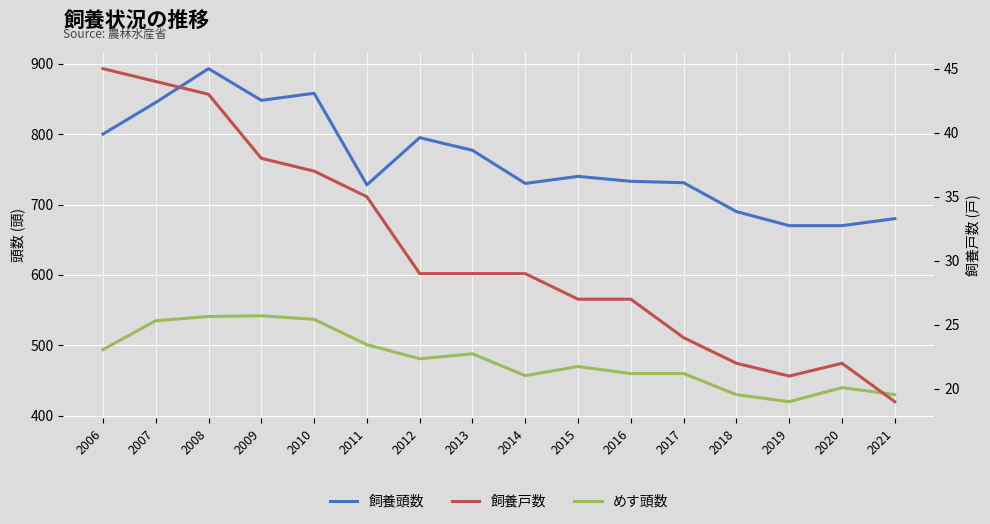

What is the highest value of the めす頭数 series?

542